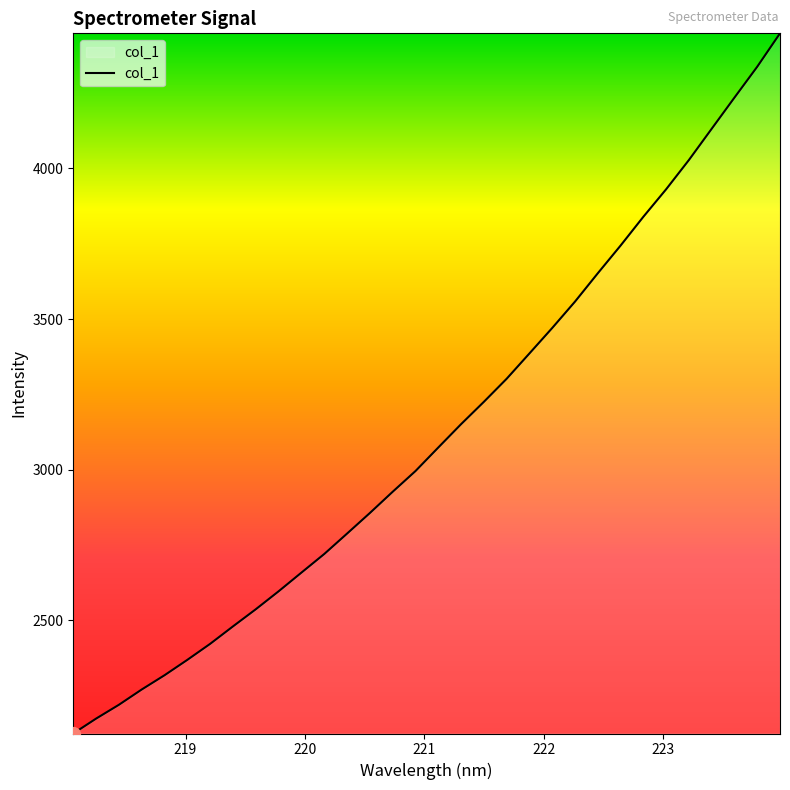

What is the greatest value displayed?

4447.9